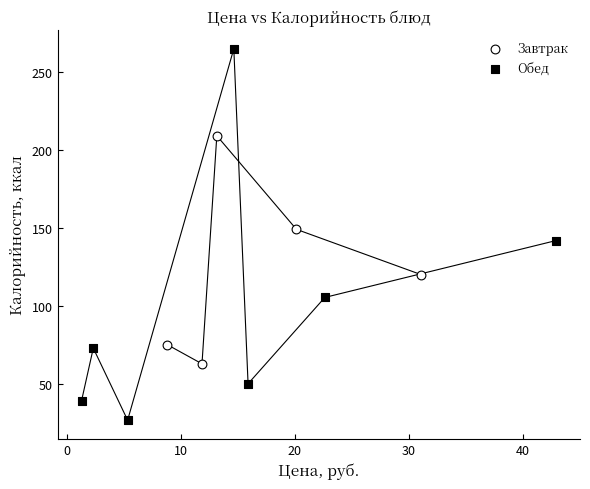

Which series contains the lowest Y value?

Обед